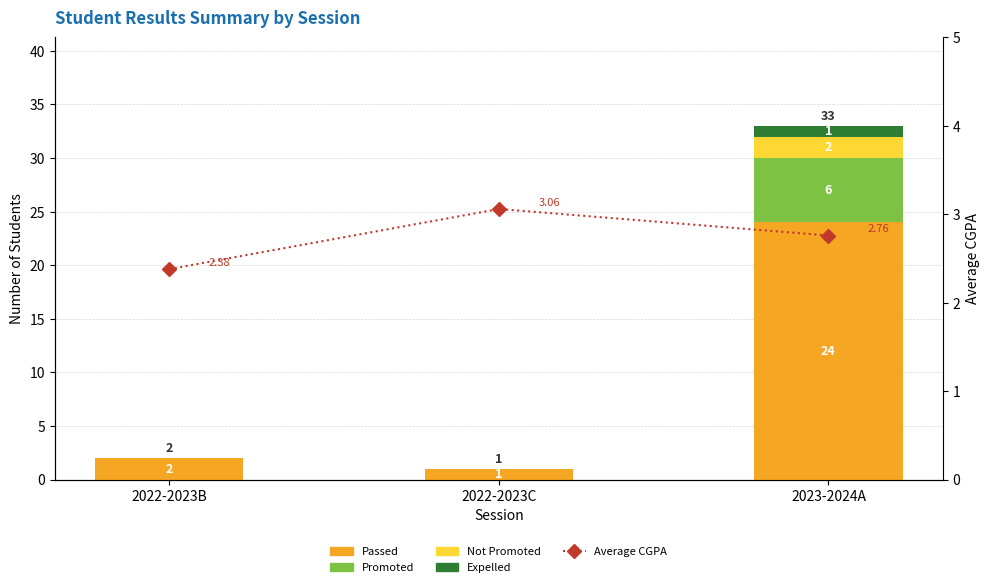

What is the label of the 2nd bar from the right?

2022-2023C